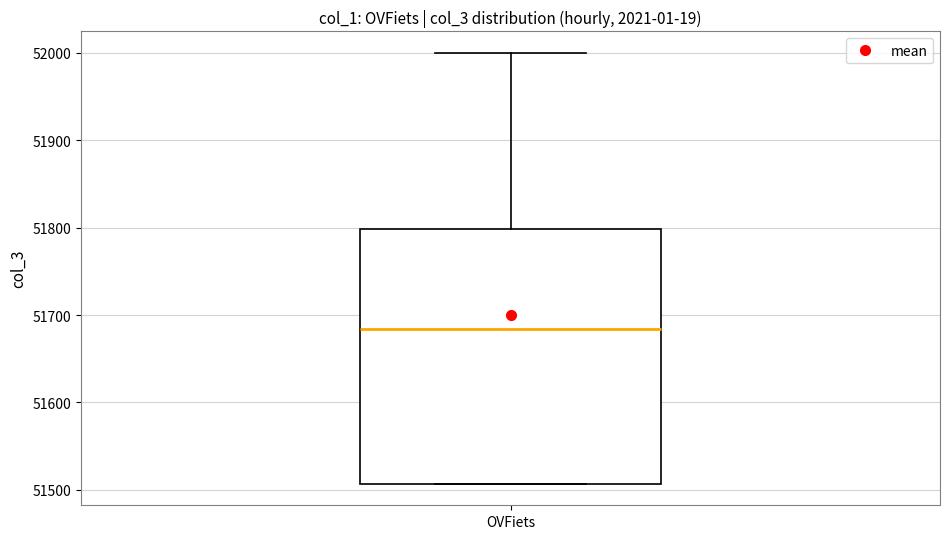

Transcribe this box plot: give where the median line is, the range the box spans, and where the two whiskers end, as read against the y-axis. The values are not printed on the chart, so give them approximately, as read against the axis.

median 51680, box 51510 to 51800, whiskers 51510 to 52000